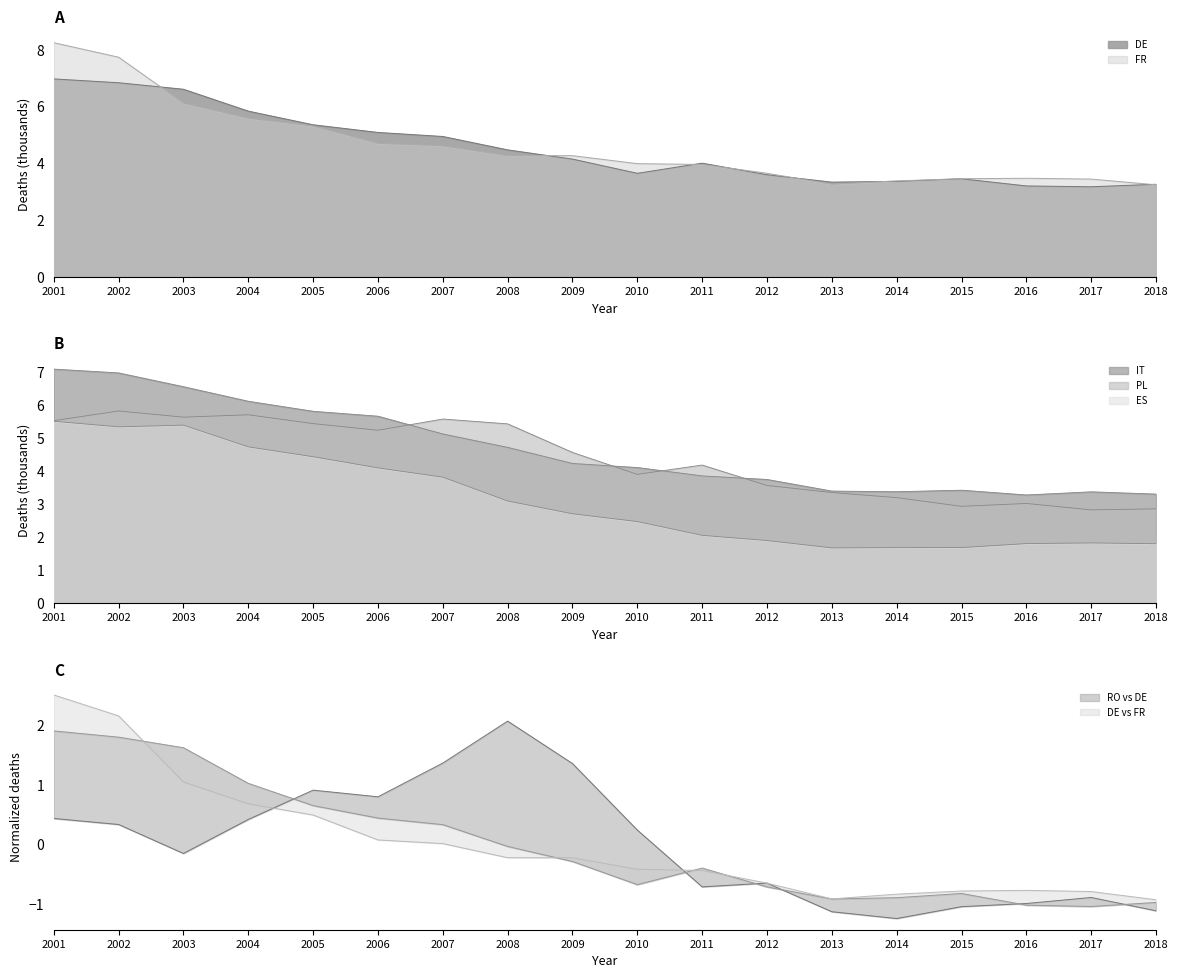

True or false: RO and DE intersect in this chart.

False